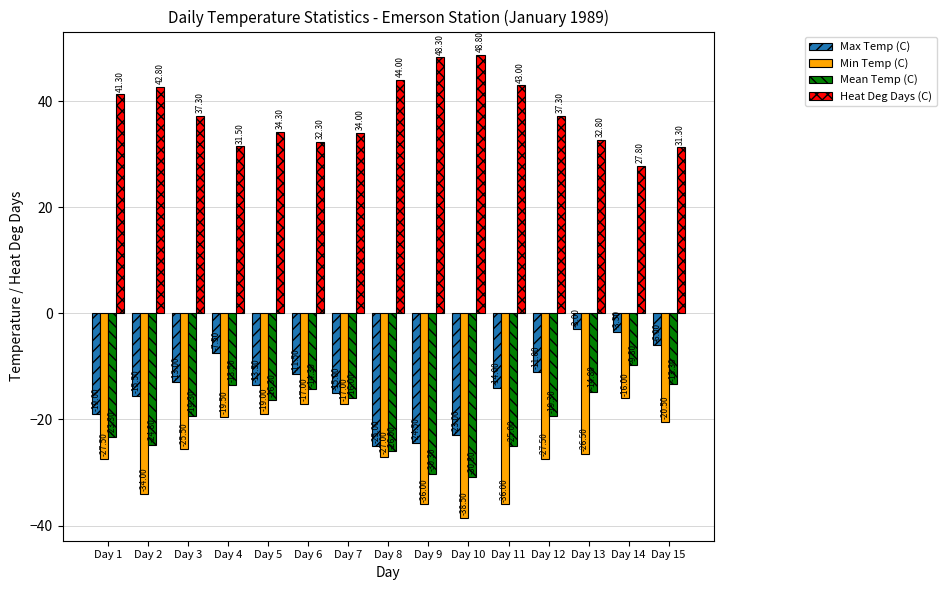

What is the value of the Mean Temp (C) bar at the 14th from the left?

-9.8